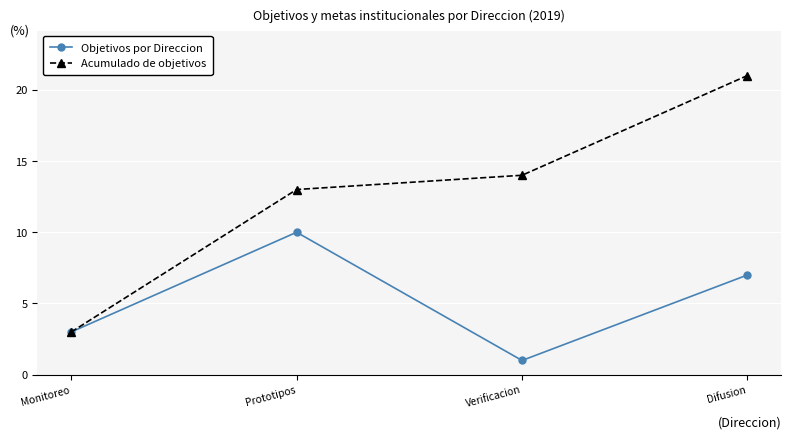

Is the value of Acumulado de objetivos at Prototipos greater than the value of Objetivos por Direccion at Prototipos?

Yes